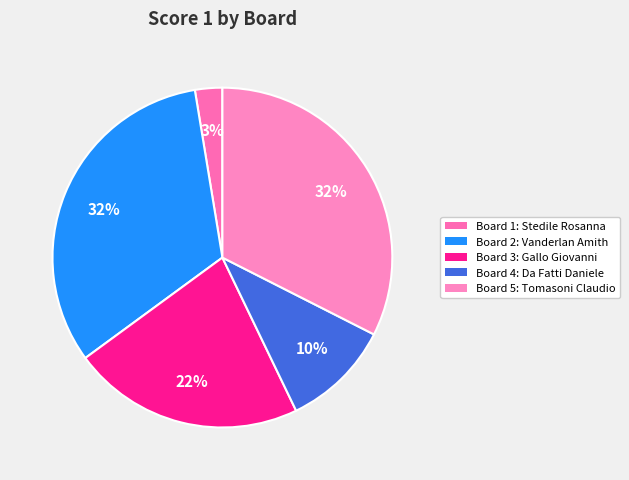

Count the number of slices in the pie.

5